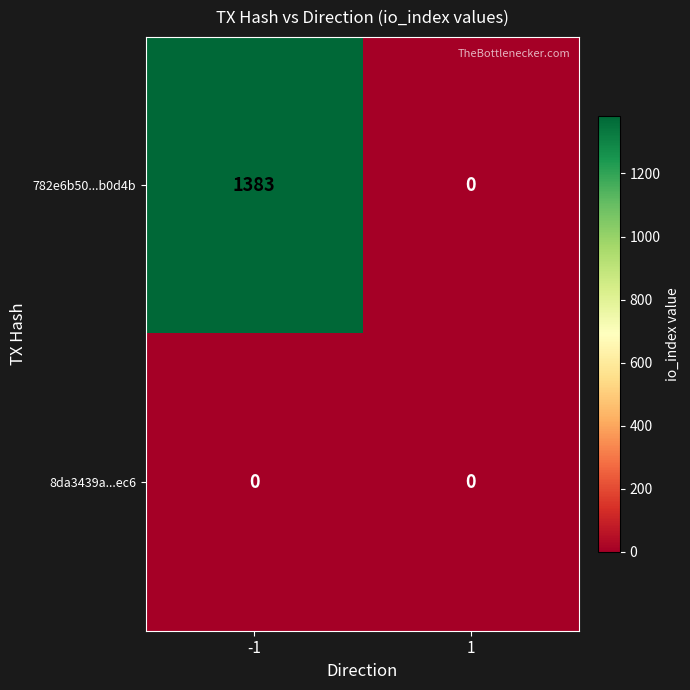

What is the total value across all series at -1?

1383